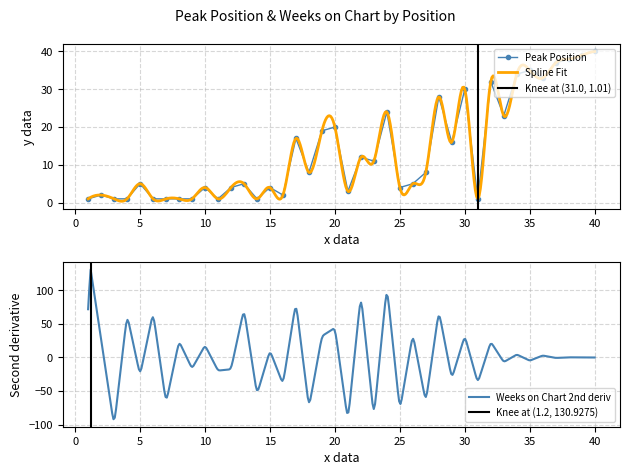

Reading right to left, what are all the values shown in this chart?

40=40	39=39	38=38	37=37	36=33	35=35	34=34	33=23	32=32	31=1	30=30	29=16	28=28	27=8	26=5	25=4	24=24	23=11	22=12	21=3	20=20	19=19	18=8	17=17	16=2	15=4	14=1	13=5	12=4	11=1	10=4	9=1	8=1	7=1	6=1	5=5	4=1	3=1	2=2	1=1